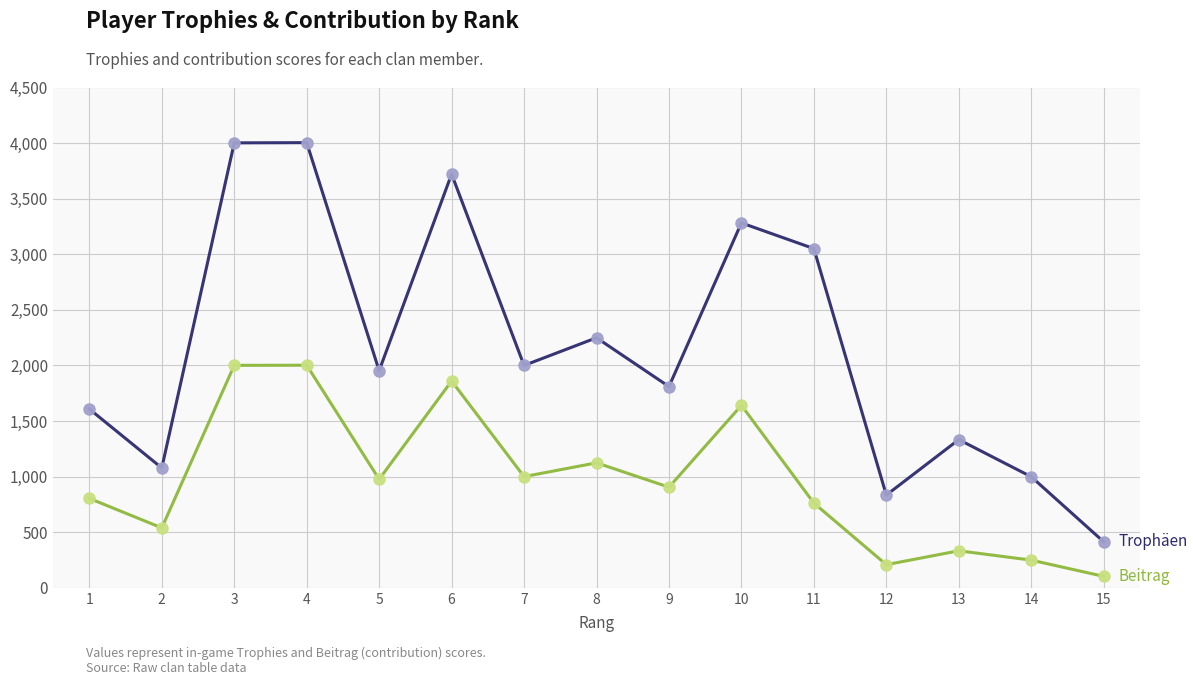

What is the total value across all series at 14?

1248